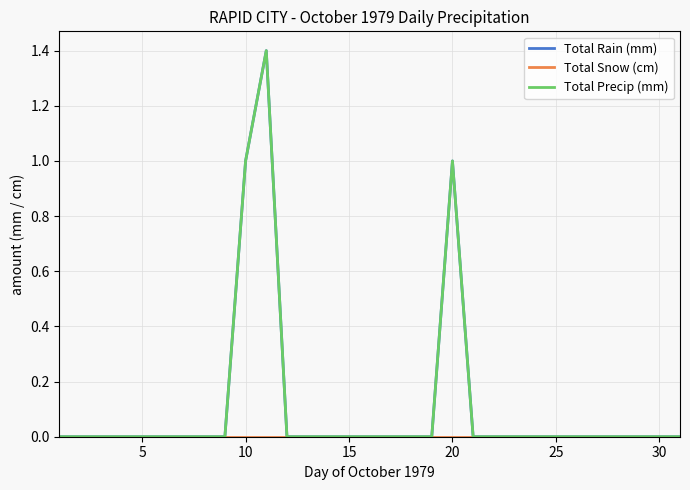

Does the chart display data point markers on the line(s)?

No